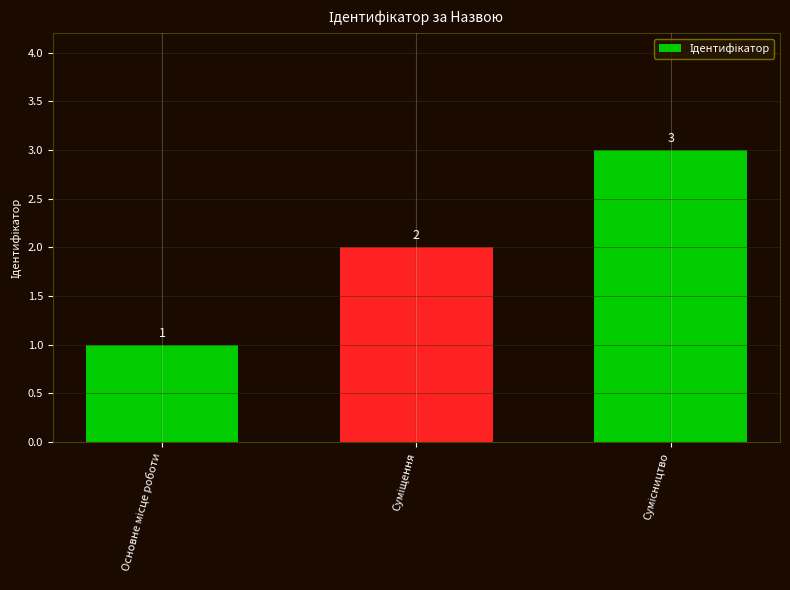

What is the value of the 3rd bar from the left?

3